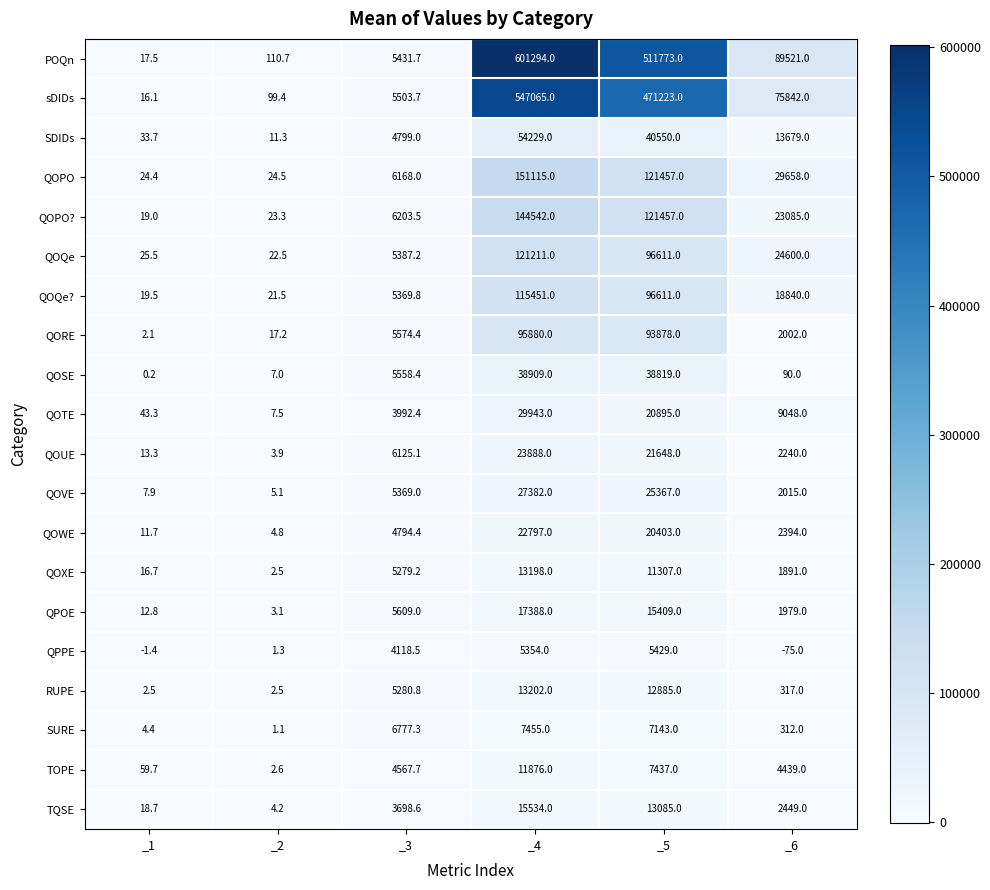

Between _1 and _3, which series saw the biggest shift?

SURE